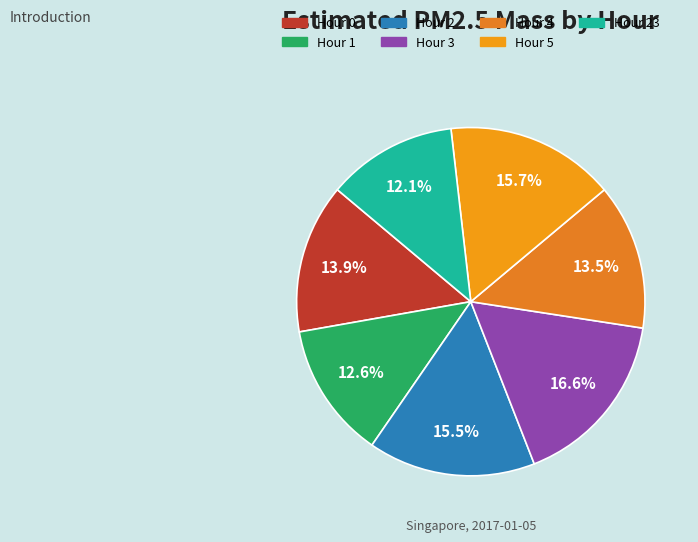

How many slices are in this pie chart?

7